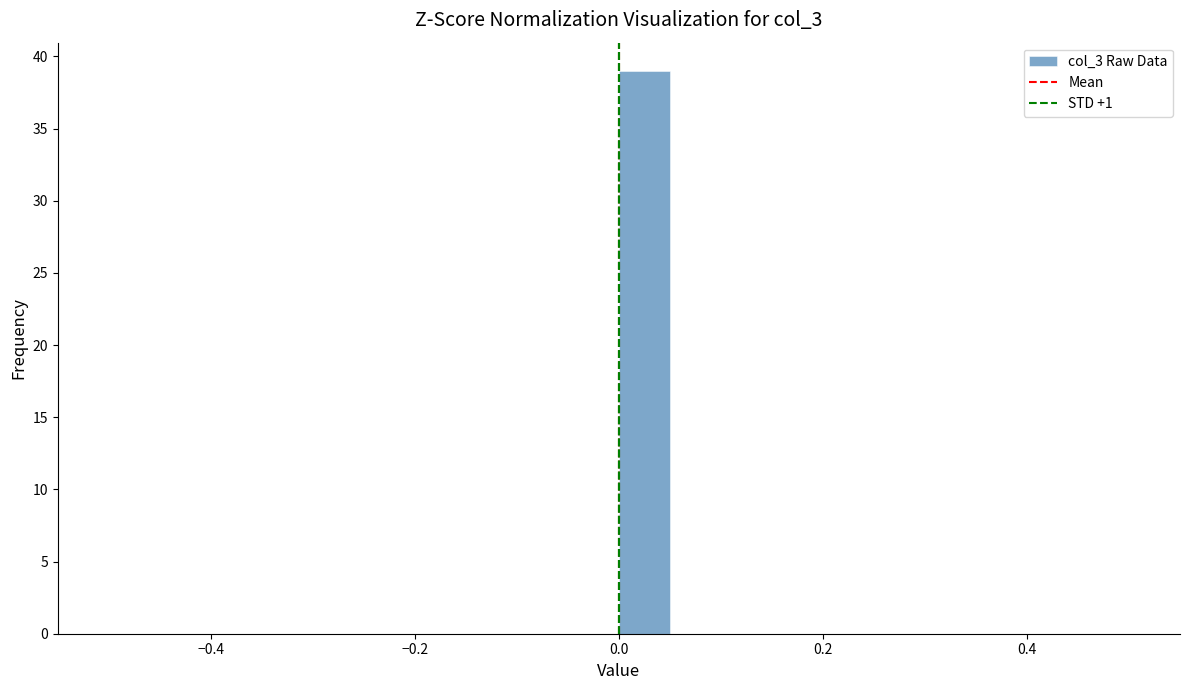

Around what value on the x-axis is the tallest bar? Give the approximate position of its centre, as read against the axis.

0.02